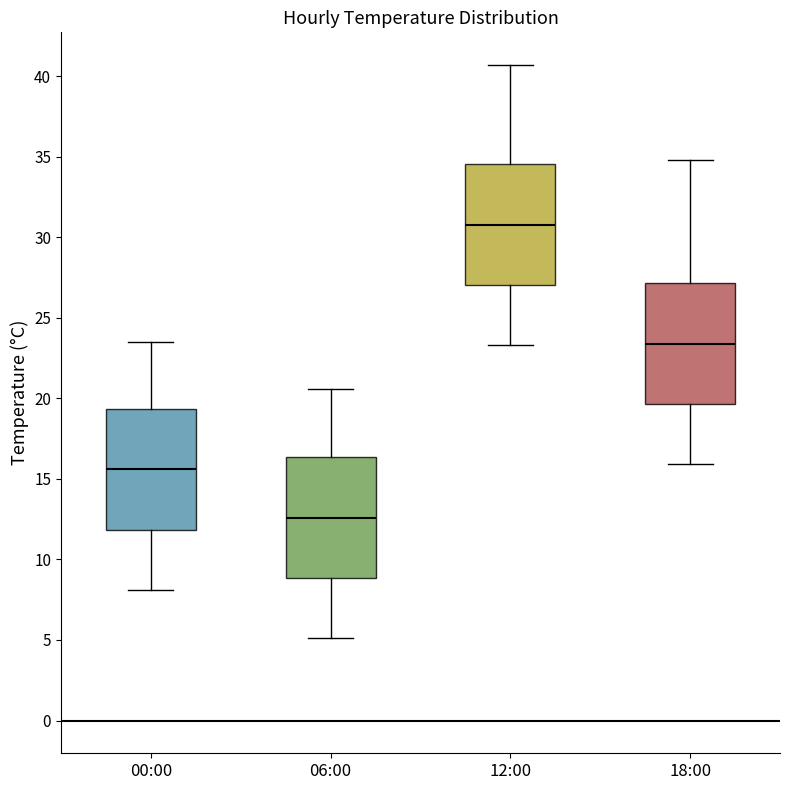

Reading left to right, transcribe this box plot: for each box, give where its median line is, the range the box spans, and where its two whiskers end, as read against the y-axis. The values are not printed on the chart, so give them approximately, as read against the axis.

00:00: median 15.5, box 12.0 to 19.5, whiskers 8.0 to 23.5
06:00: median 12.5, box 9.0 to 16.5, whiskers 5.0 to 20.5
12:00: median 31.0, box 27.0 to 34.5, whiskers 23.5 to 40.5
18:00: median 23.5, box 19.5 to 27.0, whiskers 16.0 to 35.0